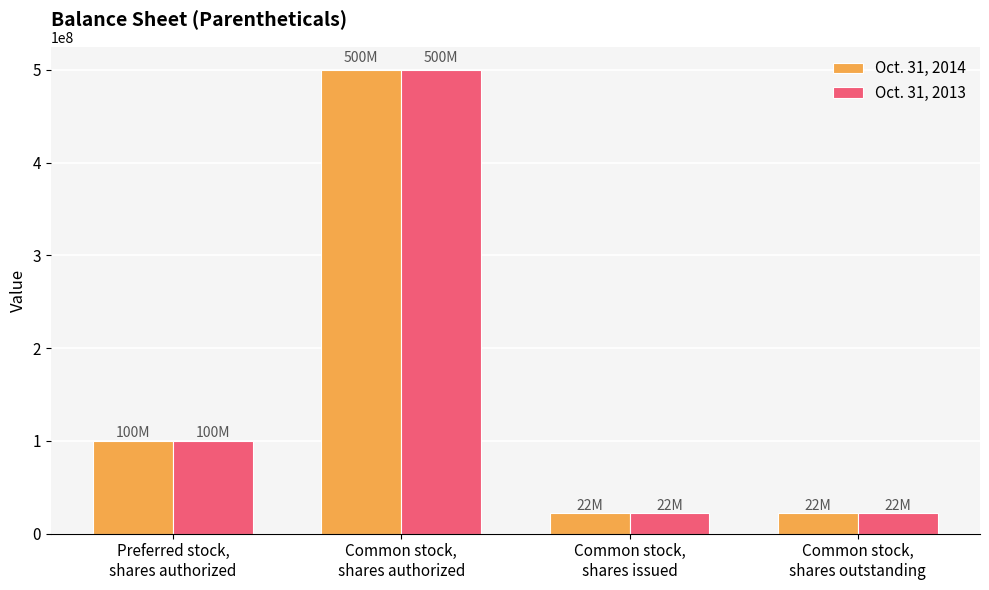

Does the chart contain any negative values?

No